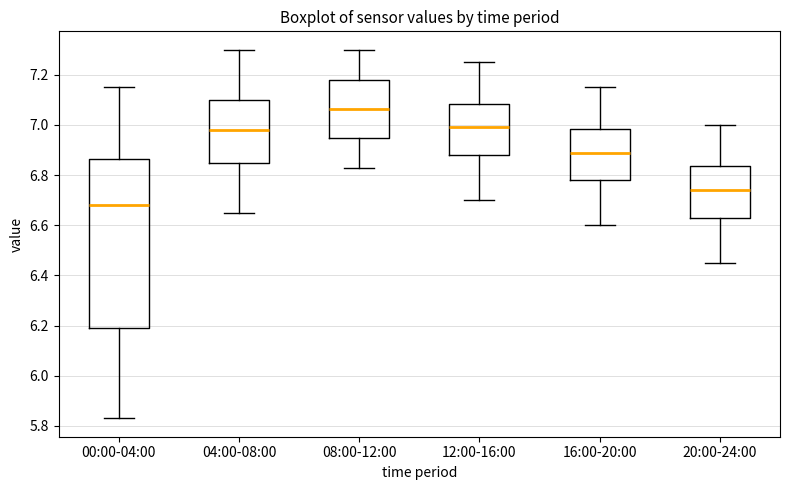

Comparing the boxes themselves (not the whiskers), which one is the tallest?

00:00-04:00